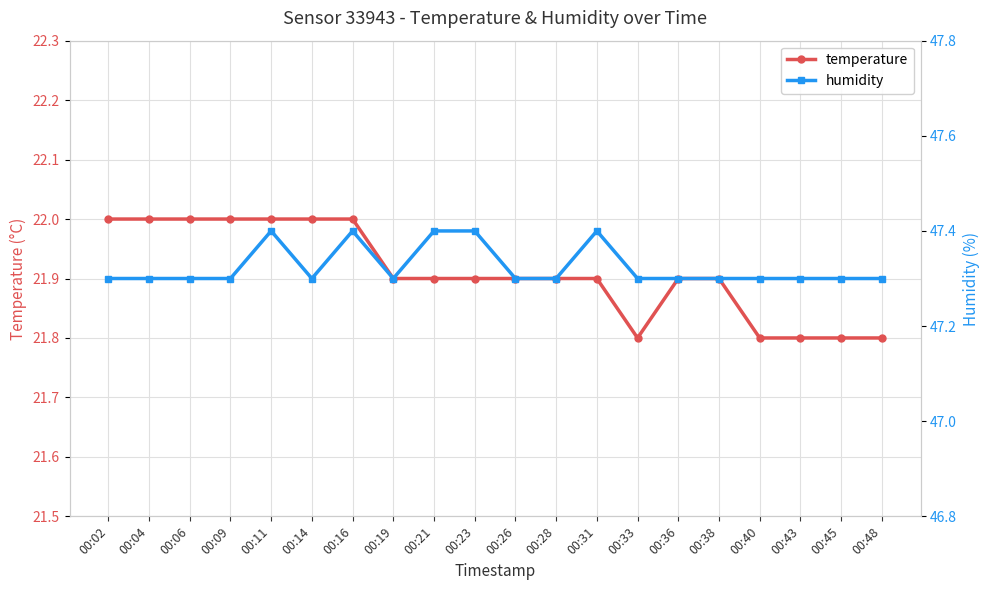

Is the value of humidity at 00:26 greater than the value of temperature at 00:38?

Yes